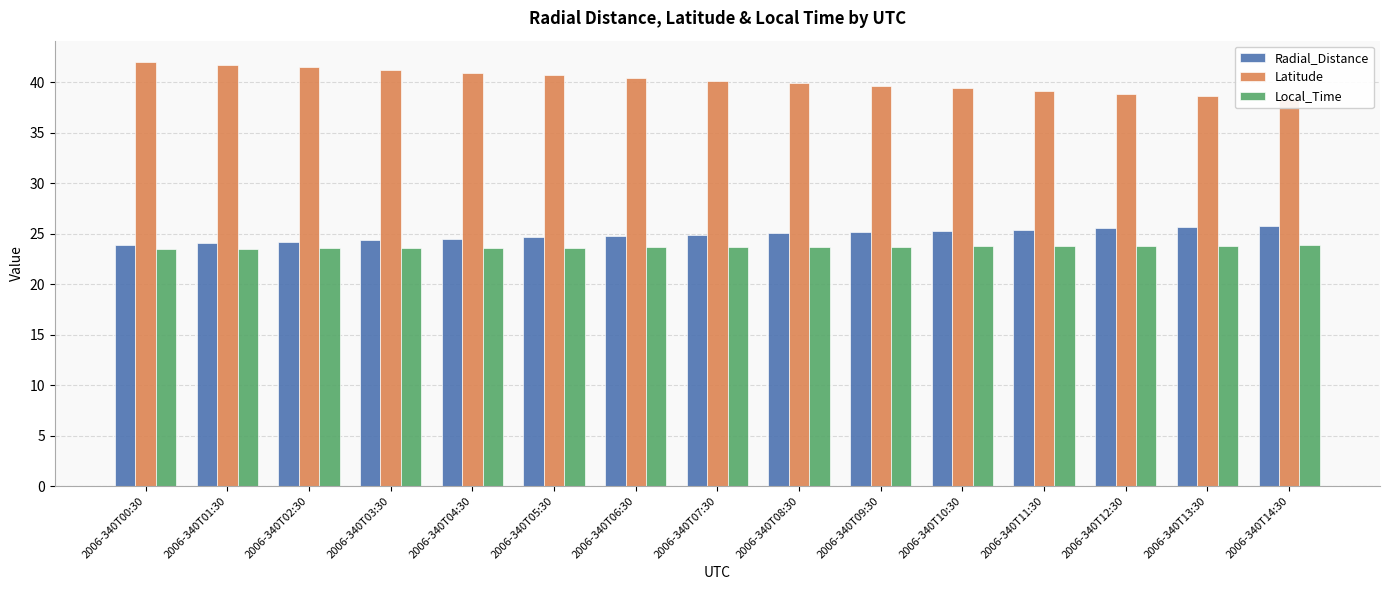

Reading left to right, list all the values displayed in this chart.

Radial_Distance: 23.9	24.1	24.2	24.3	24.5	24.6	24.8	24.9	25.0	25.1	25.3	25.4	25.5	25.6	25.7
Latitude: 42.0	41.7	41.5	41.2	40.9	40.7	40.4	40.1	39.9	39.6	39.4	39.1	38.9	38.6	38.4
Local_Time: 23.5	23.5	23.5	23.6	23.6	23.6	23.6	23.7	23.7	23.7	23.7	23.8	23.8	23.8	23.8